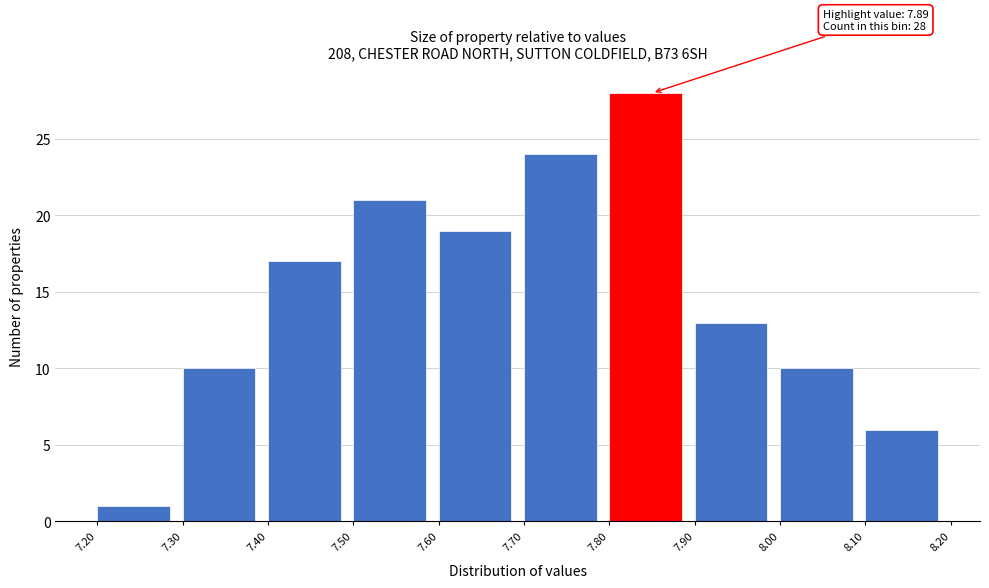

Which range on the x-axis has the tallest bar?

7.80 to 7.90